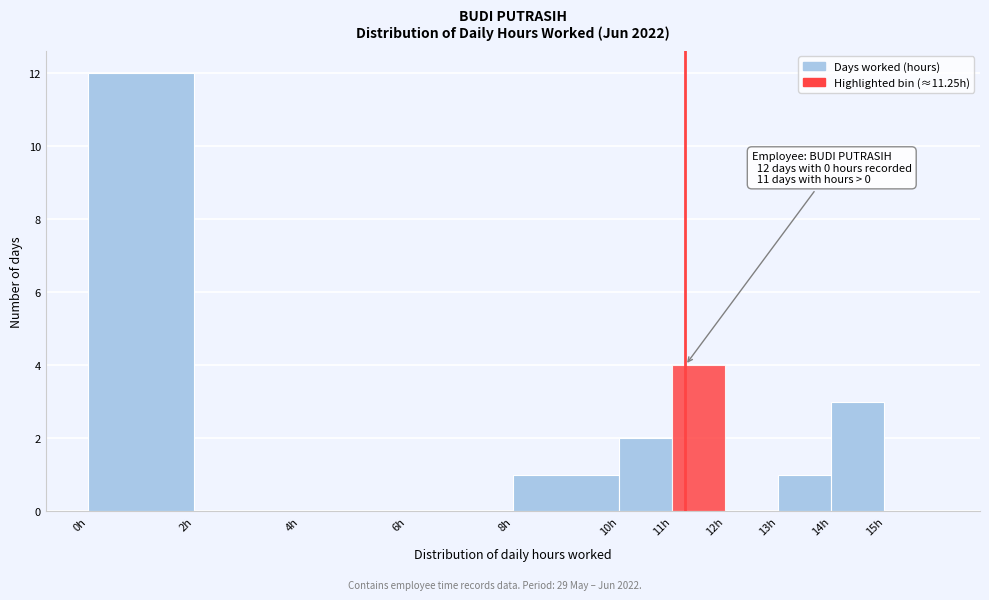

Which range on the x-axis has the tallest bar?

0 to 2